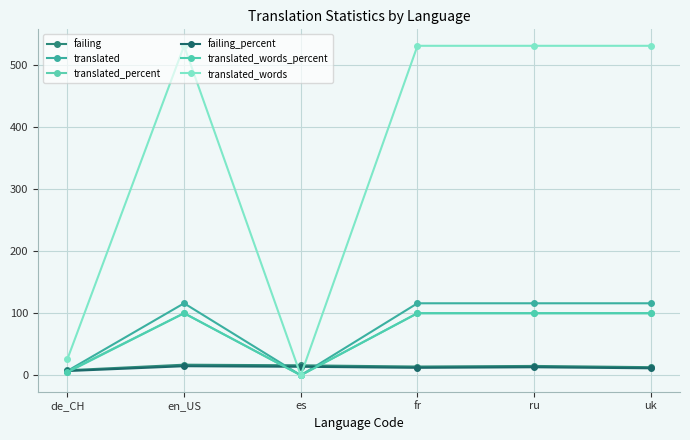

How many interior local peaks does the translated_words_percent series have?

1